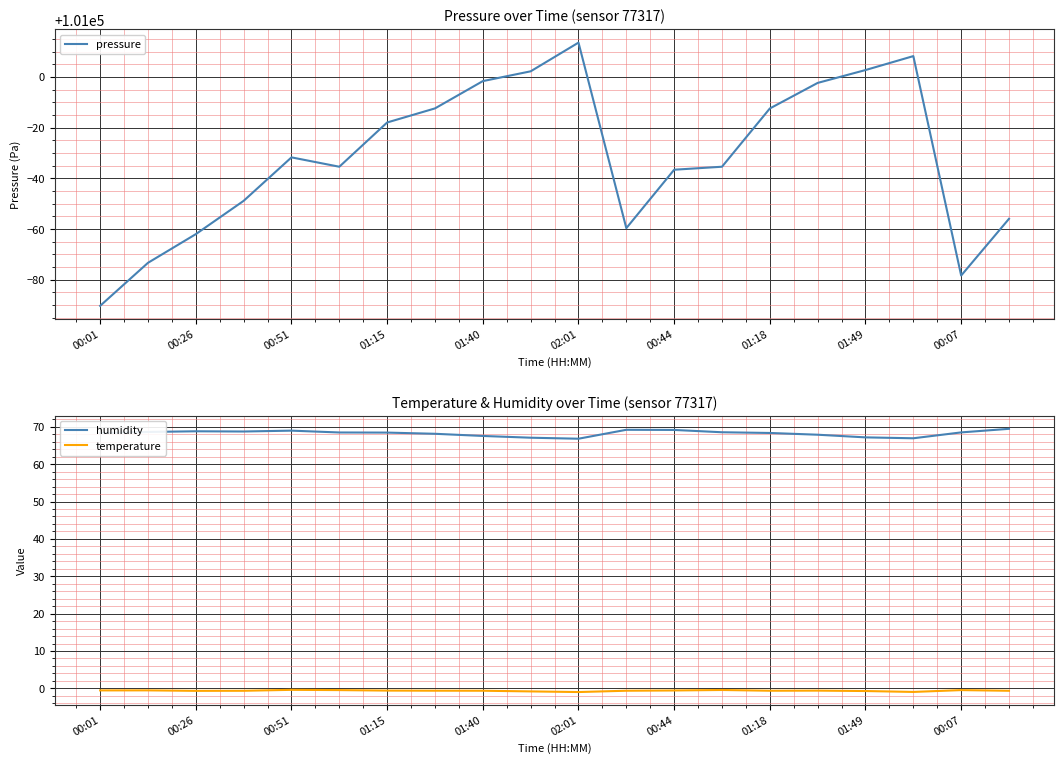

Where is humidity nearest to the value 68?

15